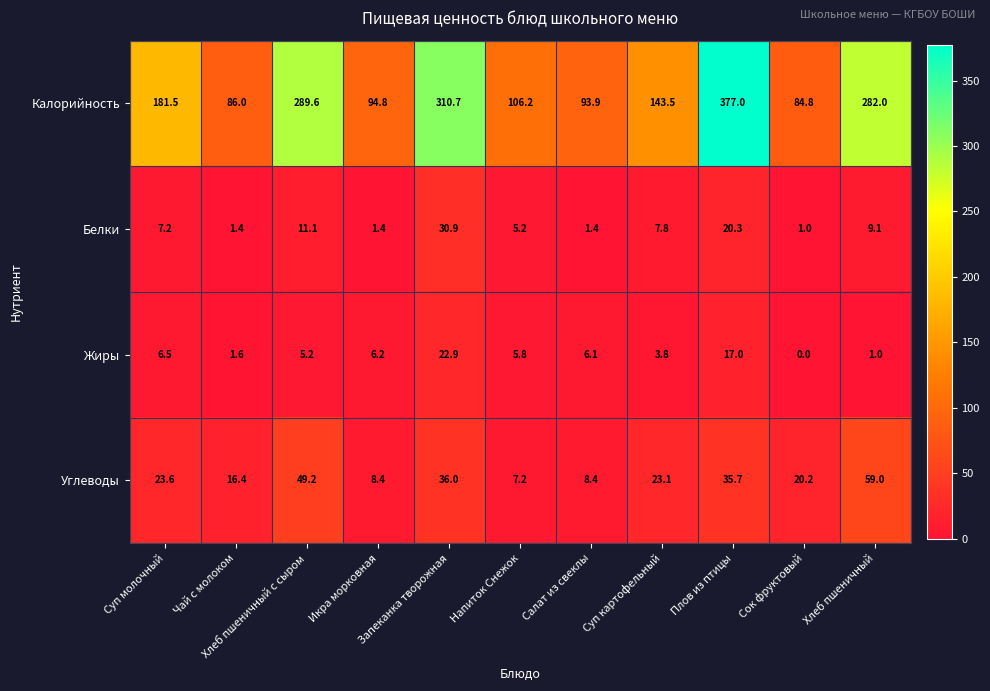

At which category does the chart reach its minimum across all series?

Сок фруктовый